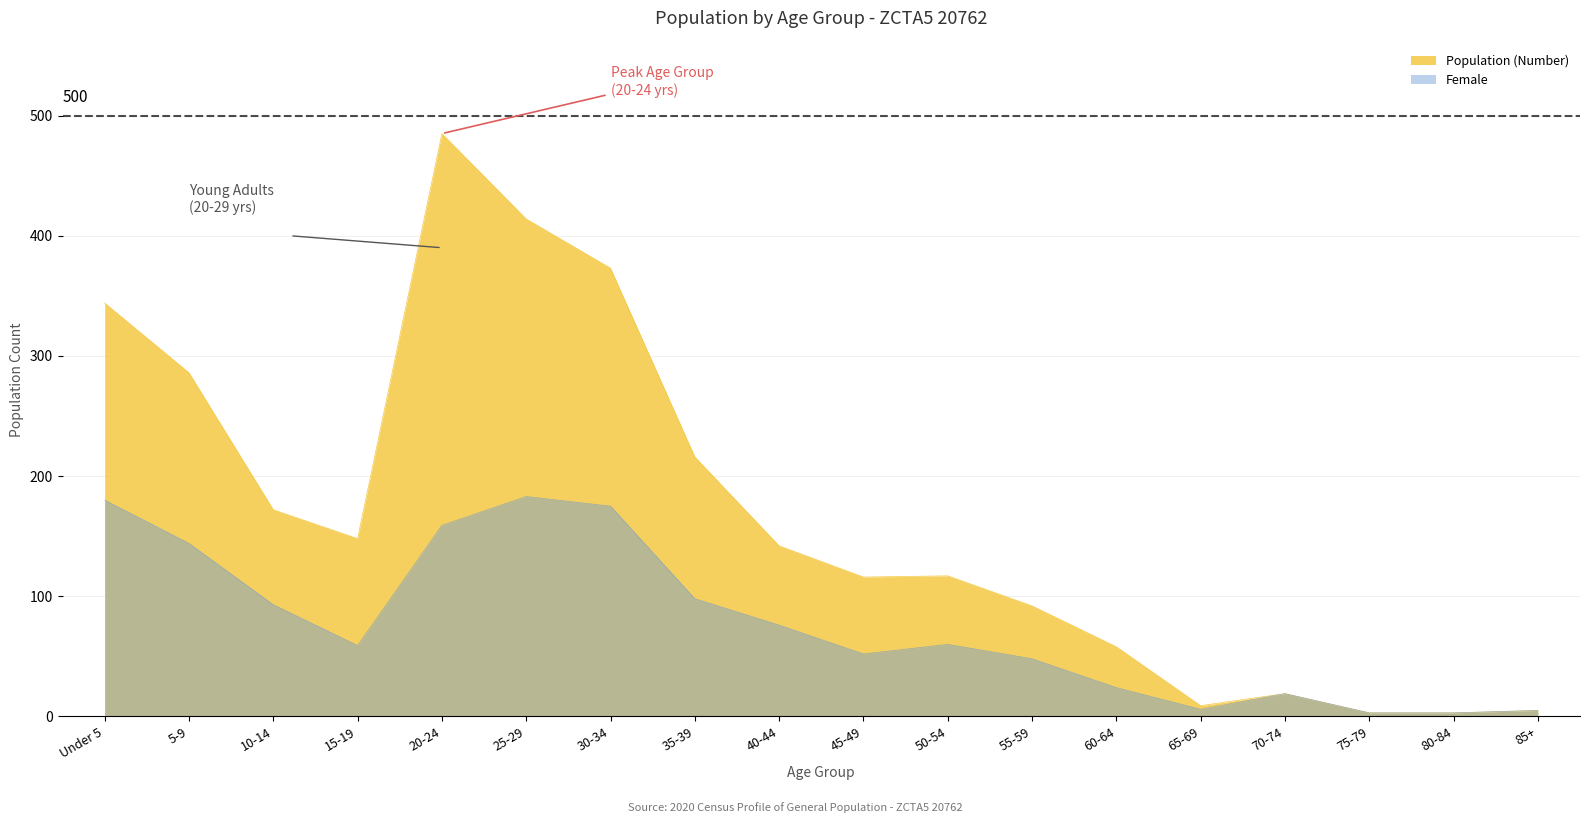

Between 5-9 and 70-74, which series saw the biggest shift?

Population (Number)